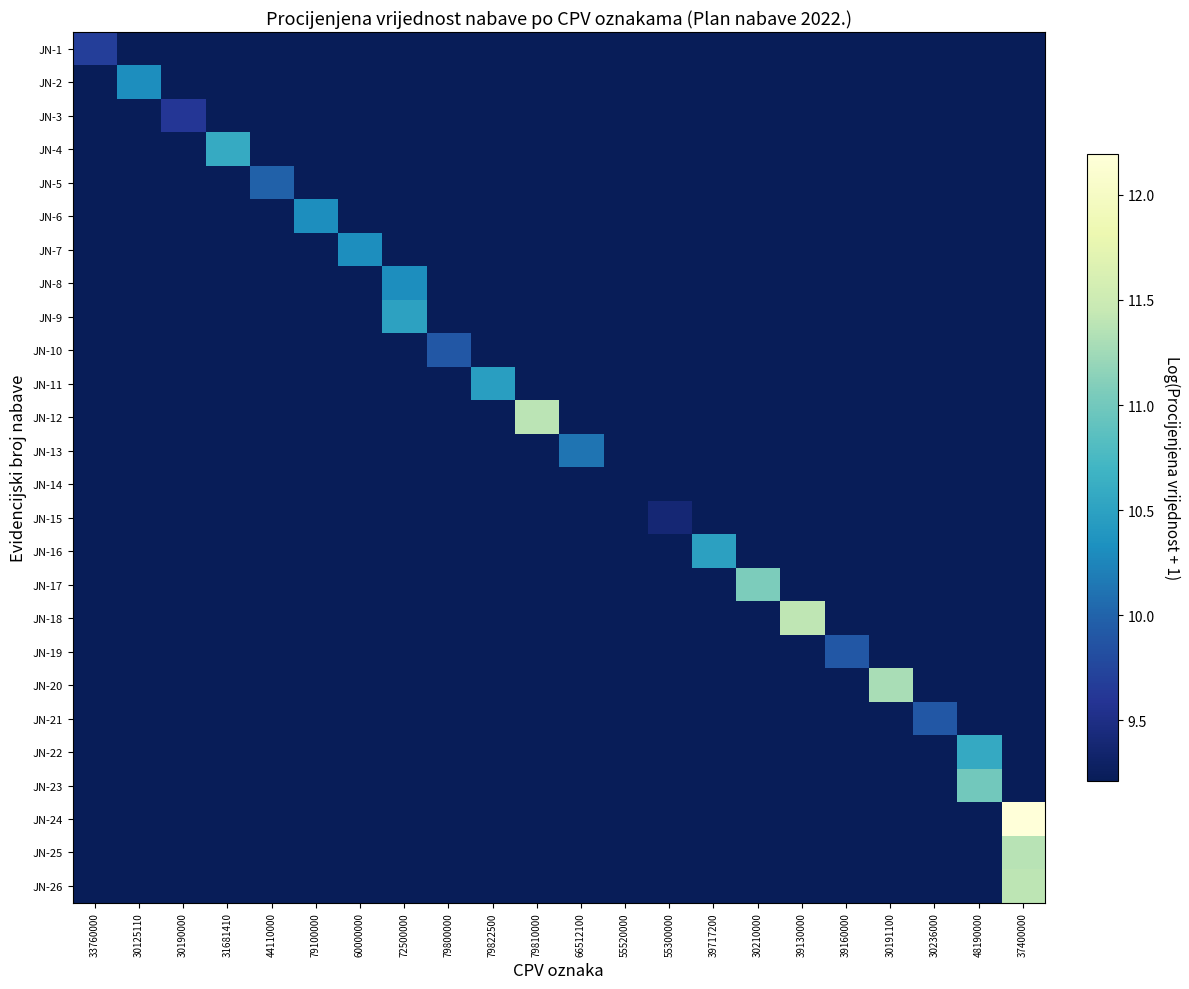

Reading left to right, what are all the values shown in this chart?

JN-1: 33760000=9.7	30125110=9.2	30190000=9.2	31681410=9.2	44110000=9.2	79100000=9.2	60000000=9.2	72500000=9.2	79800000=9.2	79822500=9.2	79810000=9.2	66512100=9.2	55520000=9.2	55300000=9.2	39717200=9.2	30210000=9.2	39130000=9.2	39160000=9.2	30191100=9.2	30236000=9.2	48190000=9.2	37400000=9.2
JN-2: 33760000=9.2	30125110=10.3	30190000=9.2	31681410=9.2	44110000=9.2	79100000=9.2	60000000=9.2	72500000=9.2	79800000=9.2	79822500=9.2	79810000=9.2	66512100=9.2	55520000=9.2	55300000=9.2	39717200=9.2	30210000=9.2	39130000=9.2	39160000=9.2	30191100=9.2	30236000=9.2	48190000=9.2	37400000=9.2
JN-3: 33760000=9.2	30125110=9.2	30190000=9.6	31681410=9.2	44110000=9.2	79100000=9.2	60000000=9.2	72500000=9.2	79800000=9.2	79822500=9.2	79810000=9.2	66512100=9.2	55520000=9.2	55300000=9.2	39717200=9.2	30210000=9.2	39130000=9.2	39160000=9.2	30191100=9.2	30236000=9.2	48190000=9.2	37400000=9.2
JN-4: 33760000=9.2	30125110=9.2	30190000=9.2	31681410=10.6	44110000=9.2	79100000=9.2	60000000=9.2	72500000=9.2	79800000=9.2	79822500=9.2	79810000=9.2	66512100=9.2	55520000=9.2	55300000=9.2	39717200=9.2	30210000=9.2	39130000=9.2	39160000=9.2	30191100=9.2	30236000=9.2	48190000=9.2	37400000=9.2
JN-5: 33760000=9.2	30125110=9.2	30190000=9.2	31681410=9.2	44110000=10.0	79100000=9.2	60000000=9.2	72500000=9.2	79800000=9.2	79822500=9.2	79810000=9.2	66512100=9.2	55520000=9.2	55300000=9.2	39717200=9.2	30210000=9.2	39130000=9.2	39160000=9.2	30191100=9.2	30236000=9.2	48190000=9.2	37400000=9.2
JN-6: 33760000=9.2	30125110=9.2	30190000=9.2	31681410=9.2	44110000=9.2	79100000=10.3	60000000=9.2	72500000=9.2	79800000=9.2	79822500=9.2	79810000=9.2	66512100=9.2	55520000=9.2	55300000=9.2	39717200=9.2	30210000=9.2	39130000=9.2	39160000=9.2	30191100=9.2	30236000=9.2	48190000=9.2	37400000=9.2
JN-7: 33760000=9.2	30125110=9.2	30190000=9.2	31681410=9.2	44110000=9.2	79100000=9.2	60000000=10.3	72500000=9.2	79800000=9.2	79822500=9.2	79810000=9.2	66512100=9.2	55520000=9.2	55300000=9.2	39717200=9.2	30210000=9.2	39130000=9.2	39160000=9.2	30191100=9.2	30236000=9.2	48190000=9.2	37400000=9.2
JN-8: 33760000=9.2	30125110=9.2	30190000=9.2	31681410=9.2	44110000=9.2	79100000=9.2	60000000=9.2	72500000=10.3	79800000=9.2	79822500=9.2	79810000=9.2	66512100=9.2	55520000=9.2	55300000=9.2	39717200=9.2	30210000=9.2	39130000=9.2	39160000=9.2	30191100=9.2	30236000=9.2	48190000=9.2	37400000=9.2
JN-9: 33760000=9.2	30125110=9.2	30190000=9.2	31681410=9.2	44110000=9.2	79100000=9.2	60000000=9.2	72500000=10.5	79800000=9.2	79822500=9.2	79810000=9.2	66512100=9.2	55520000=9.2	55300000=9.2	39717200=9.2	30210000=9.2	39130000=9.2	39160000=9.2	30191100=9.2	30236000=9.2	48190000=9.2	37400000=9.2
JN-10: 33760000=9.2	30125110=9.2	30190000=9.2	31681410=9.2	44110000=9.2	79100000=9.2	60000000=9.2	72500000=9.2	79800000=9.9	79822500=9.2	79810000=9.2	66512100=9.2	55520000=9.2	55300000=9.2	39717200=9.2	30210000=9.2	39130000=9.2	39160000=9.2	30191100=9.2	30236000=9.2	48190000=9.2	37400000=9.2
JN-11: 33760000=9.2	30125110=9.2	30190000=9.2	31681410=9.2	44110000=9.2	79100000=9.2	60000000=9.2	72500000=9.2	79800000=9.2	79822500=10.5	79810000=9.2	66512100=9.2	55520000=9.2	55300000=9.2	39717200=9.2	30210000=9.2	39130000=9.2	39160000=9.2	30191100=9.2	30236000=9.2	48190000=9.2	37400000=9.2
JN-12: 33760000=9.2	30125110=9.2	30190000=9.2	31681410=9.2	44110000=9.2	79100000=9.2	60000000=9.2	72500000=9.2	79800000=9.2	79822500=9.2	79810000=11.4	66512100=9.2	55520000=9.2	55300000=9.2	39717200=9.2	30210000=9.2	39130000=9.2	39160000=9.2	30191100=9.2	30236000=9.2	48190000=9.2	37400000=9.2
JN-13: 33760000=9.2	30125110=9.2	30190000=9.2	31681410=9.2	44110000=9.2	79100000=9.2	60000000=9.2	72500000=9.2	79800000=9.2	79822500=9.2	79810000=9.2	66512100=10.1	55520000=9.2	55300000=9.2	39717200=9.2	30210000=9.2	39130000=9.2	39160000=9.2	30191100=9.2	30236000=9.2	48190000=9.2	37400000=9.2
JN-14: 33760000=9.2	30125110=9.2	30190000=9.2	31681410=9.2	44110000=9.2	79100000=9.2	60000000=9.2	72500000=9.2	79800000=9.2	79822500=9.2	79810000=9.2	66512100=9.2	55520000=9.2	55300000=9.2	39717200=9.2	30210000=9.2	39130000=9.2	39160000=9.2	30191100=9.2	30236000=9.2	48190000=9.2	37400000=9.2
JN-15: 33760000=9.2	30125110=9.2	30190000=9.2	31681410=9.2	44110000=9.2	79100000=9.2	60000000=9.2	72500000=9.2	79800000=9.2	79822500=9.2	79810000=9.2	66512100=9.2	55520000=9.2	55300000=9.4	39717200=9.2	30210000=9.2	39130000=9.2	39160000=9.2	30191100=9.2	30236000=9.2	48190000=9.2	37400000=9.2
JN-16: 33760000=9.2	30125110=9.2	30190000=9.2	31681410=9.2	44110000=9.2	79100000=9.2	60000000=9.2	72500000=9.2	79800000=9.2	79822500=9.2	79810000=9.2	66512100=9.2	55520000=9.2	55300000=9.2	39717200=10.5	30210000=9.2	39130000=9.2	39160000=9.2	30191100=9.2	30236000=9.2	48190000=9.2	37400000=9.2
JN-17: 33760000=9.2	30125110=9.2	30190000=9.2	31681410=9.2	44110000=9.2	79100000=9.2	60000000=9.2	72500000=9.2	79800000=9.2	79822500=9.2	79810000=9.2	66512100=9.2	55520000=9.2	55300000=9.2	39717200=9.2	30210000=11.1	39130000=9.2	39160000=9.2	30191100=9.2	30236000=9.2	48190000=9.2	37400000=9.2
JN-18: 33760000=9.2	30125110=9.2	30190000=9.2	31681410=9.2	44110000=9.2	79100000=9.2	60000000=9.2	72500000=9.2	79800000=9.2	79822500=9.2	79810000=9.2	66512100=9.2	55520000=9.2	55300000=9.2	39717200=9.2	30210000=9.2	39130000=11.4	39160000=9.2	30191100=9.2	30236000=9.2	48190000=9.2	37400000=9.2
JN-19: 33760000=9.2	30125110=9.2	30190000=9.2	31681410=9.2	44110000=9.2	79100000=9.2	60000000=9.2	72500000=9.2	79800000=9.2	79822500=9.2	79810000=9.2	66512100=9.2	55520000=9.2	55300000=9.2	39717200=9.2	30210000=9.2	39130000=9.2	39160000=9.9	30191100=9.2	30236000=9.2	48190000=9.2	37400000=9.2
JN-20: 33760000=9.2	30125110=9.2	30190000=9.2	31681410=9.2	44110000=9.2	79100000=9.2	60000000=9.2	72500000=9.2	79800000=9.2	79822500=9.2	79810000=9.2	66512100=9.2	55520000=9.2	55300000=9.2	39717200=9.2	30210000=9.2	39130000=9.2	39160000=9.2	30191100=11.3	30236000=9.2	48190000=9.2	37400000=9.2
JN-21: 33760000=9.2	30125110=9.2	30190000=9.2	31681410=9.2	44110000=9.2	79100000=9.2	60000000=9.2	72500000=9.2	79800000=9.2	79822500=9.2	79810000=9.2	66512100=9.2	55520000=9.2	55300000=9.2	39717200=9.2	30210000=9.2	39130000=9.2	39160000=9.2	30191100=9.2	30236000=9.9	48190000=9.2	37400000=9.2
JN-22: 33760000=9.2	30125110=9.2	30190000=9.2	31681410=9.2	44110000=9.2	79100000=9.2	60000000=9.2	72500000=9.2	79800000=9.2	79822500=9.2	79810000=9.2	66512100=9.2	55520000=9.2	55300000=9.2	39717200=9.2	30210000=9.2	39130000=9.2	39160000=9.2	30191100=9.2	30236000=9.2	48190000=10.6	37400000=9.2
JN-23: 33760000=9.2	30125110=9.2	30190000=9.2	31681410=9.2	44110000=9.2	79100000=9.2	60000000=9.2	72500000=9.2	79800000=9.2	79822500=9.2	79810000=9.2	66512100=9.2	55520000=9.2	55300000=9.2	39717200=9.2	30210000=9.2	39130000=9.2	39160000=9.2	30191100=9.2	30236000=9.2	48190000=11.0	37400000=9.2
JN-24: 33760000=9.2	30125110=9.2	30190000=9.2	31681410=9.2	44110000=9.2	79100000=9.2	60000000=9.2	72500000=9.2	79800000=9.2	79822500=9.2	79810000=9.2	66512100=9.2	55520000=9.2	55300000=9.2	39717200=9.2	30210000=9.2	39130000=9.2	39160000=9.2	30191100=9.2	30236000=9.2	48190000=9.2	37400000=12.2
JN-25: 33760000=9.2	30125110=9.2	30190000=9.2	31681410=9.2	44110000=9.2	79100000=9.2	60000000=9.2	72500000=9.2	79800000=9.2	79822500=9.2	79810000=9.2	66512100=9.2	55520000=9.2	55300000=9.2	39717200=9.2	30210000=9.2	39130000=9.2	39160000=9.2	30191100=9.2	30236000=9.2	48190000=9.2	37400000=11.4
JN-26: 33760000=9.2	30125110=9.2	30190000=9.2	31681410=9.2	44110000=9.2	79100000=9.2	60000000=9.2	72500000=9.2	79800000=9.2	79822500=9.2	79810000=9.2	66512100=9.2	55520000=9.2	55300000=9.2	39717200=9.2	30210000=9.2	39130000=9.2	39160000=9.2	30191100=9.2	30236000=9.2	48190000=9.2	37400000=11.4